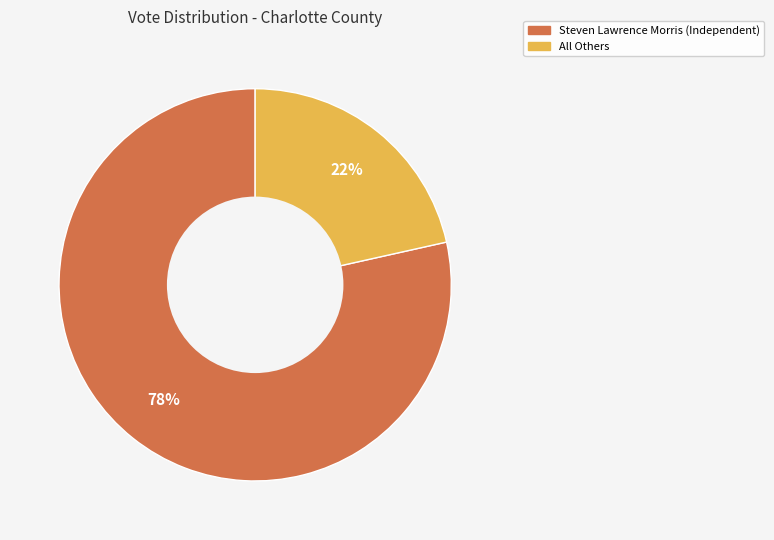

To the nearest percent, what portion does Steven Lawrence Morris (Independent) represent?

78%